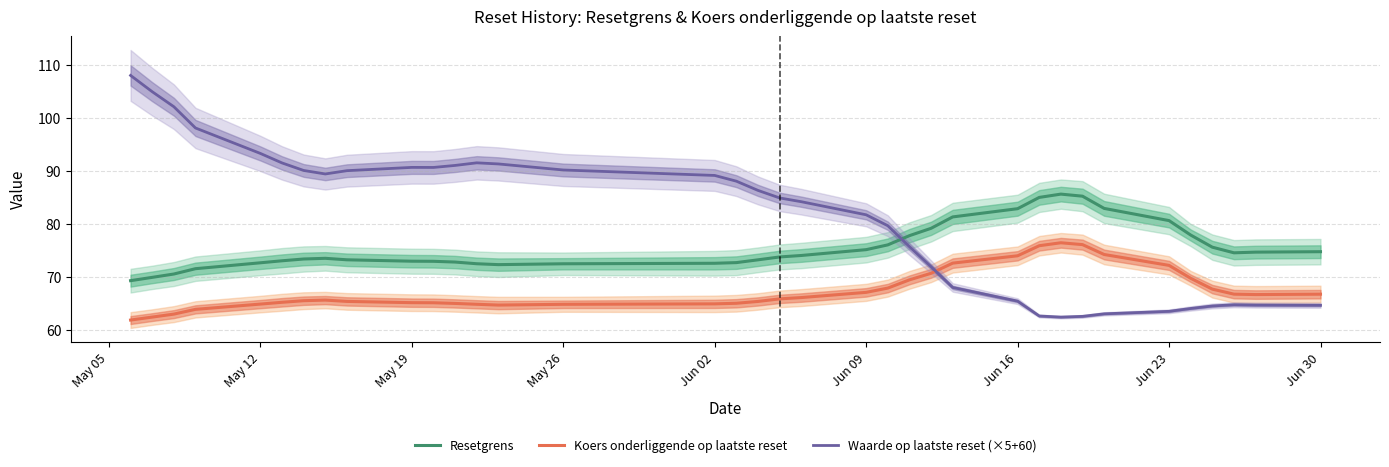

What is the maximum value for Resetgrens?

85.6